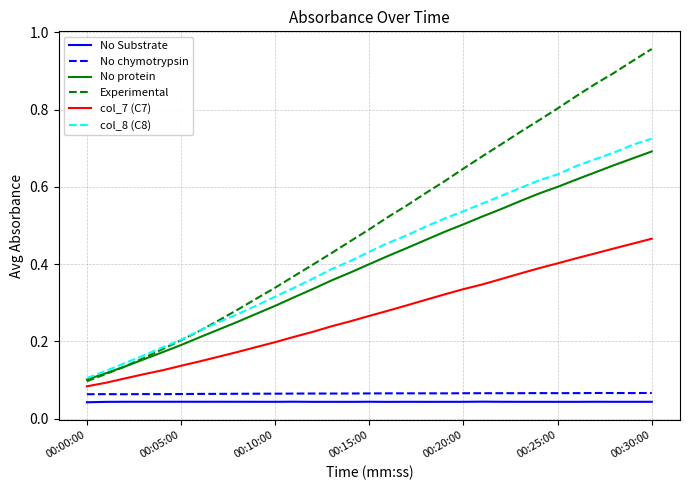

Which series has the largest range (max minus min)?

Experimental